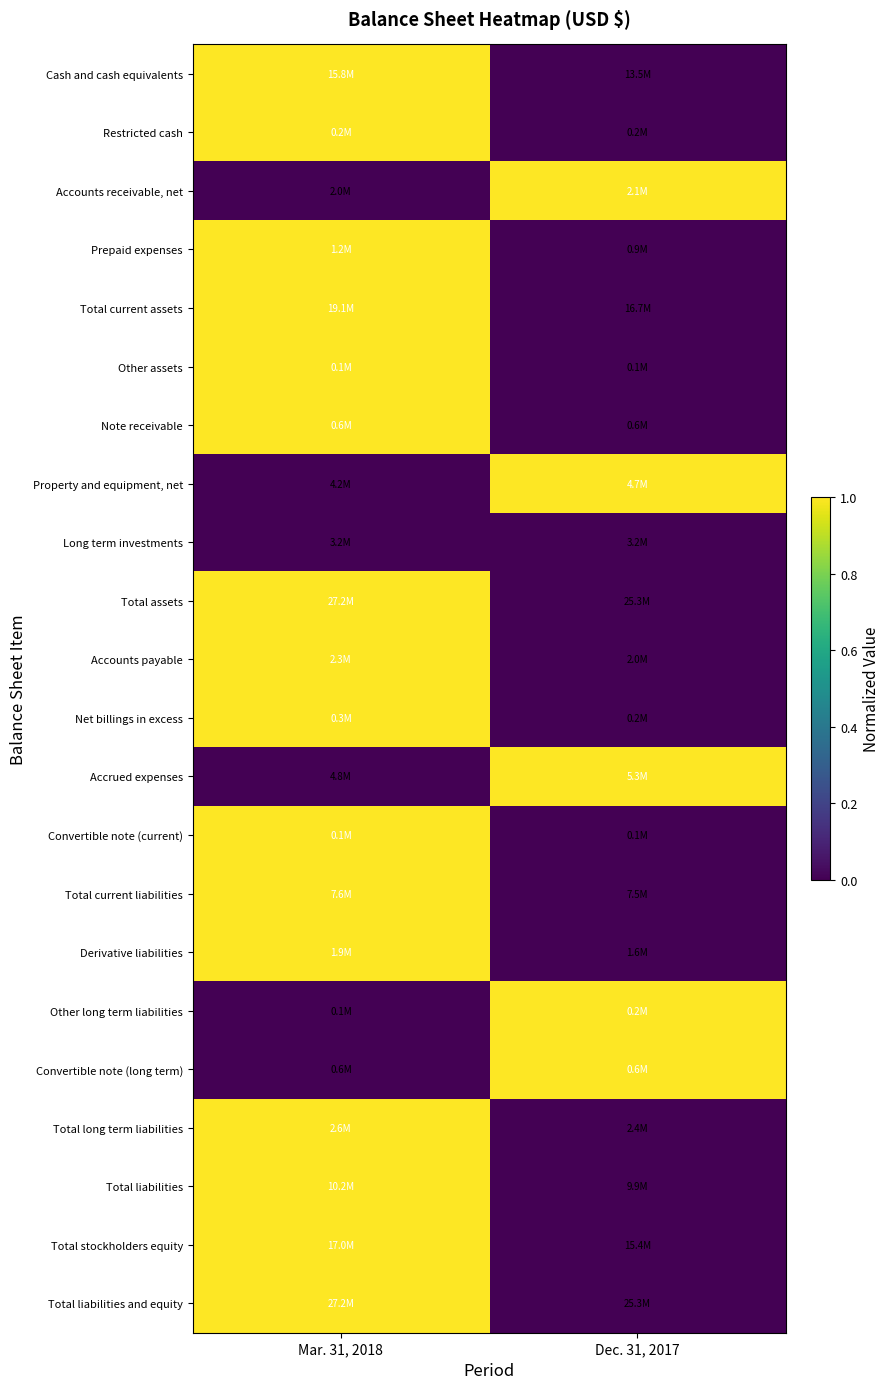

Between Dec. 31, 2017 and Mar. 31, 2018, which is larger?

Mar. 31, 2018